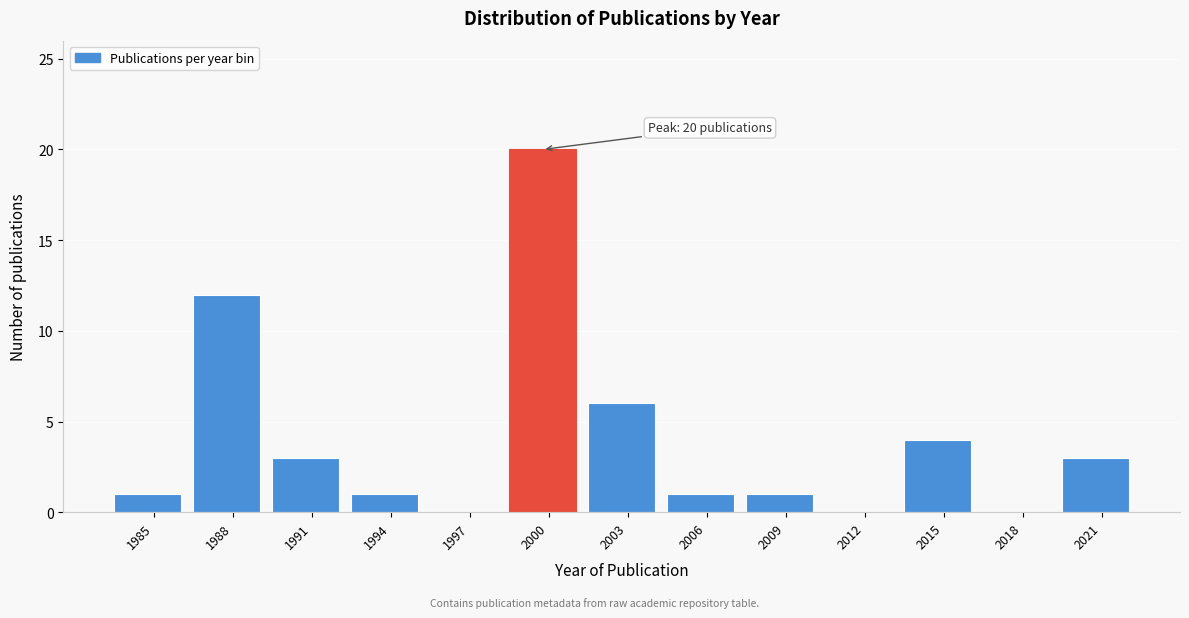

Reading right to left, extract all data points from this chart.

2021=3	2018=0	2015=4	2012=0	2009=1	2006=1	2003=6	2000=20	1997=0	1994=1	1991=3	1988=12	1985=1